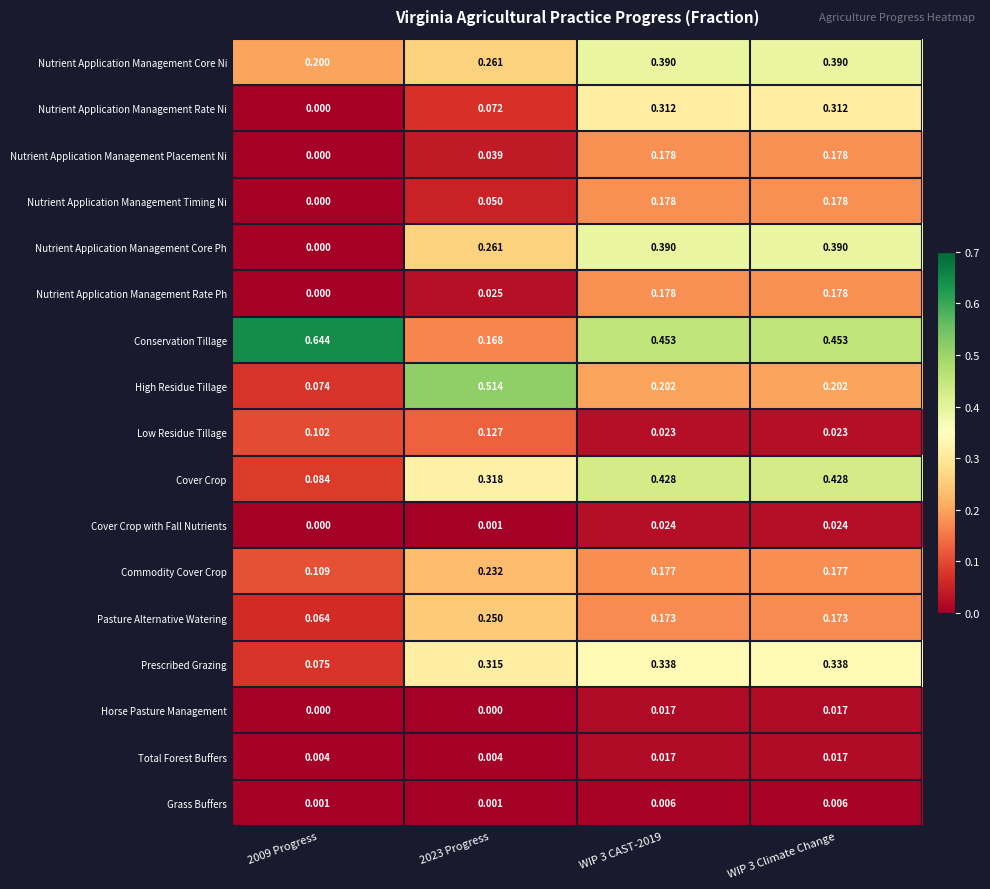

Which series has the widest spread of values?

Conservation Tillage